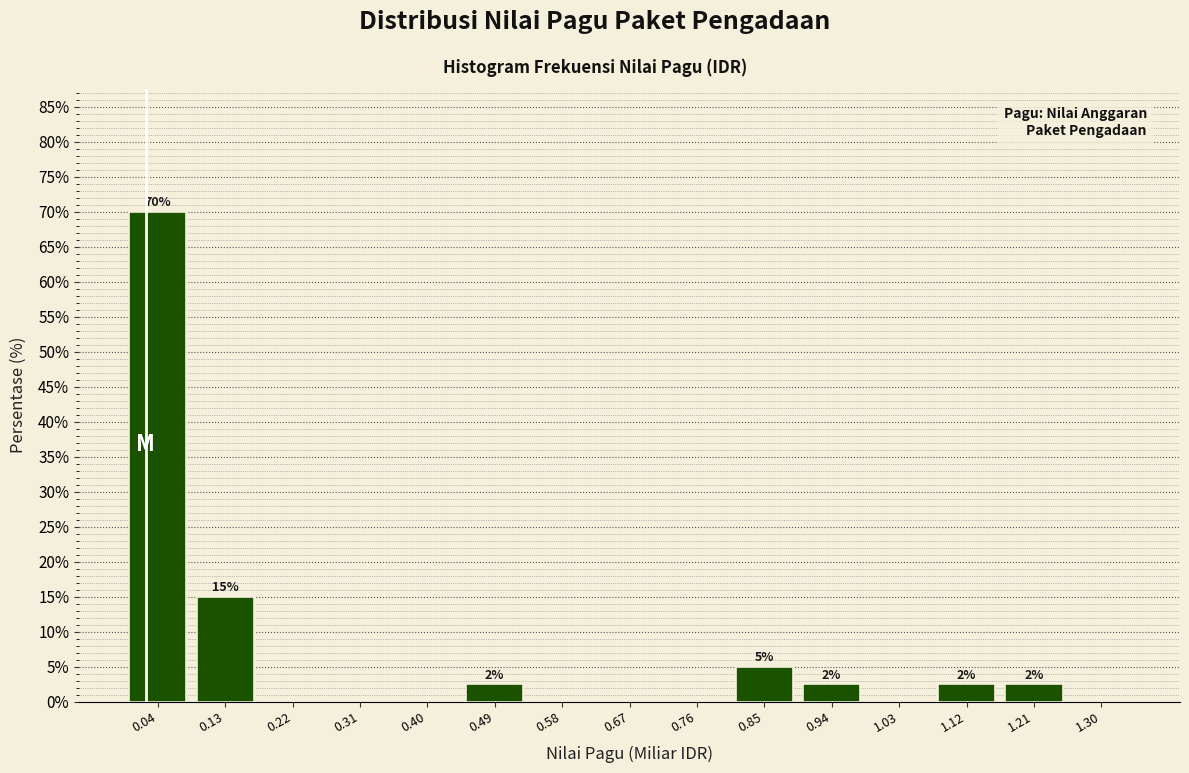

Which range on the x-axis has the tallest bar?

0.00 to 0.09